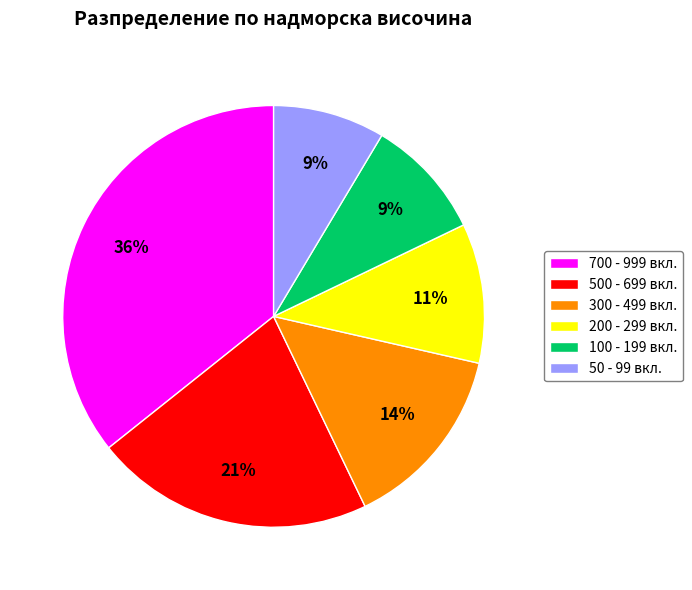

Count the number of slices in the pie.

6